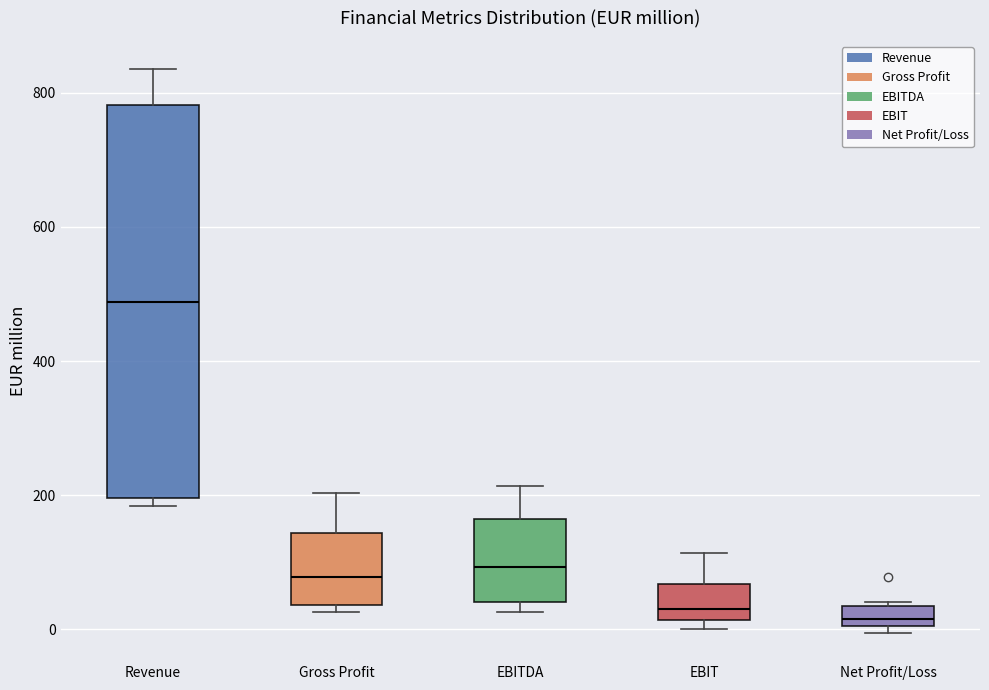

Where is the upper edge of the box for Net Profit/Loss on the y-axis? The values are not printed on the chart, so give them approximately, as read against the axis.

40